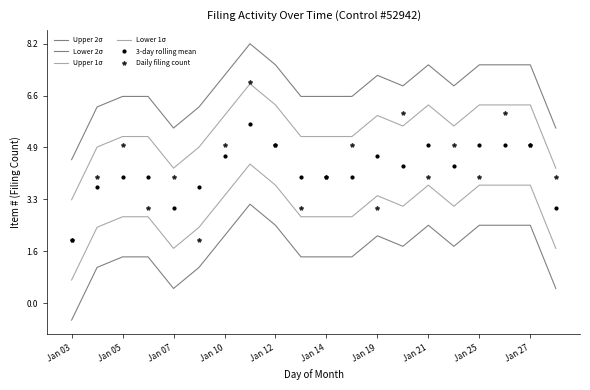

How many values in Lower 2σ are below zero?

1